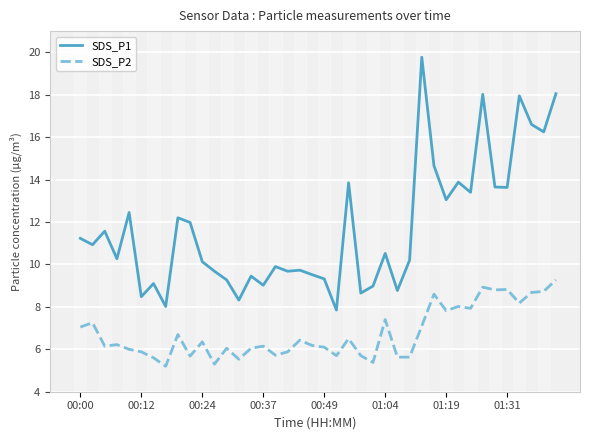

What is the average value of the SDS_P1 series?

11.7